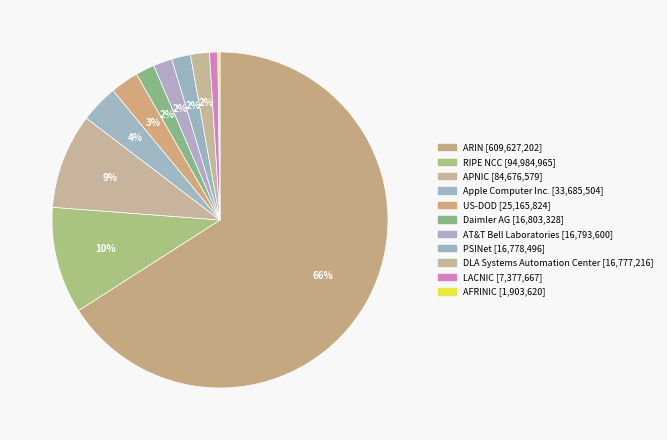

What percentage is the Daimler AG slice, to the nearest percent?

2%